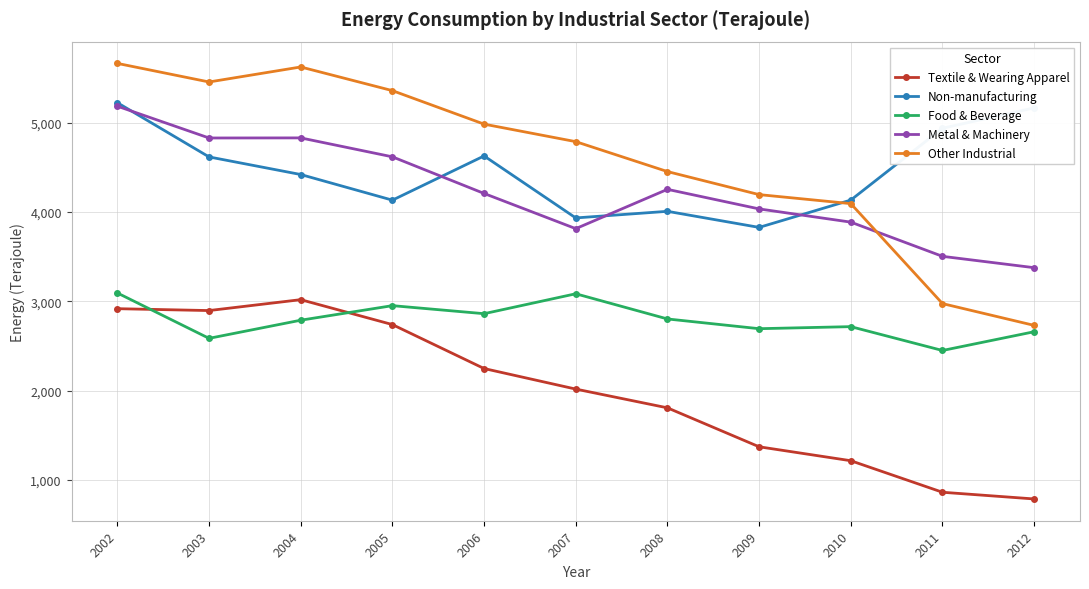

What are all the series names shown in the legend?

Textile & Wearing Apparel, Non-manufacturing, Food & Beverage, Metal & Machinery, Other Industrial